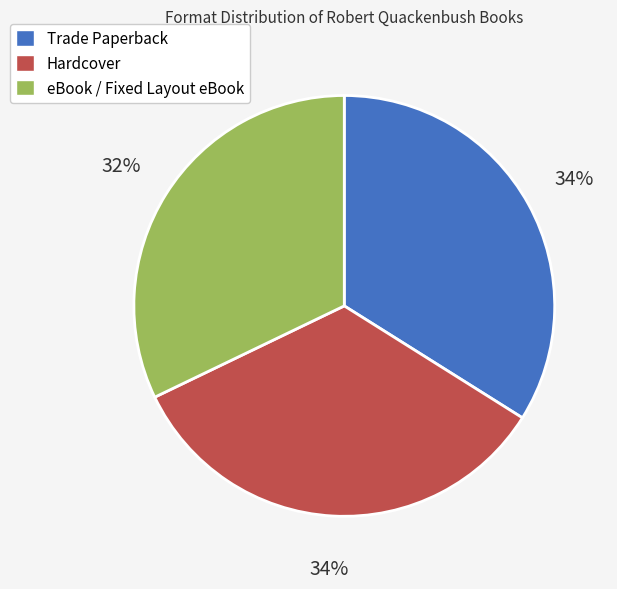

What is the smallest slice in the pie chart?

eBook / Fixed Layout eBook